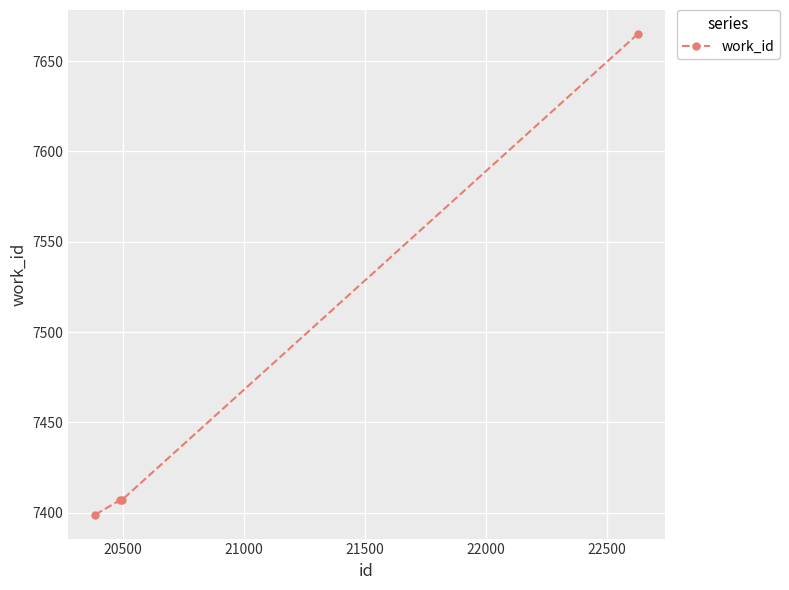

Reading right to left, list all the values displayed in this chart.

7665	7407	7407	7399